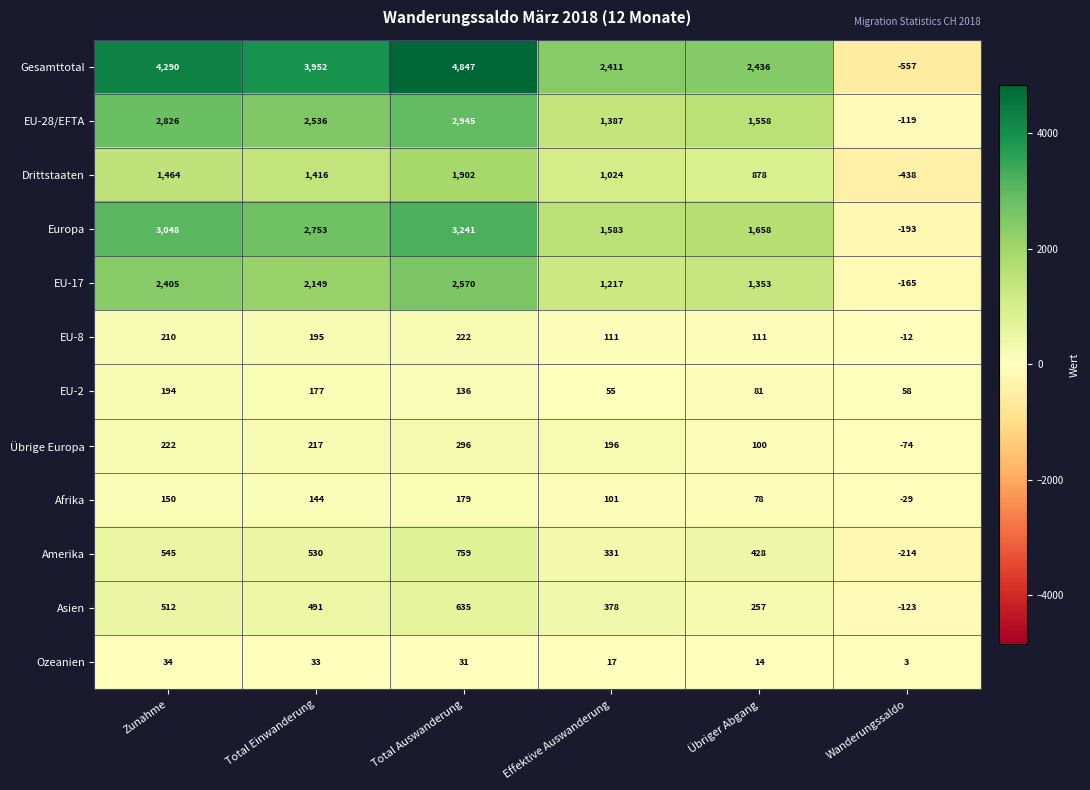

What is the total value across all series at Übriger Abgang?

8952